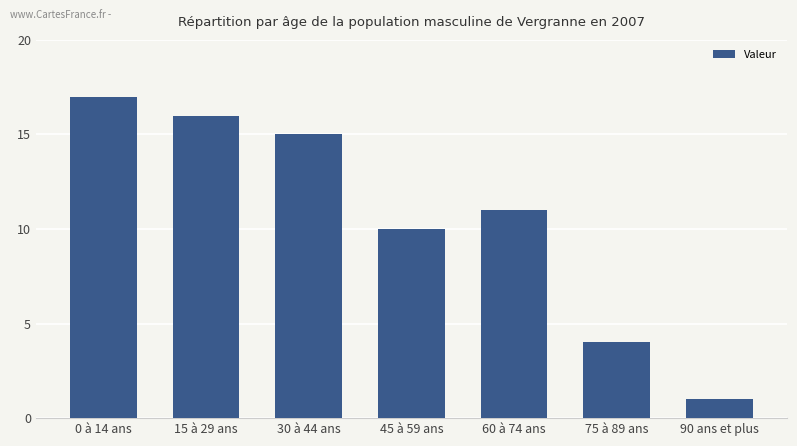

Reading left to right, extract all data points from this chart.

17	16	15	10	11	4	1